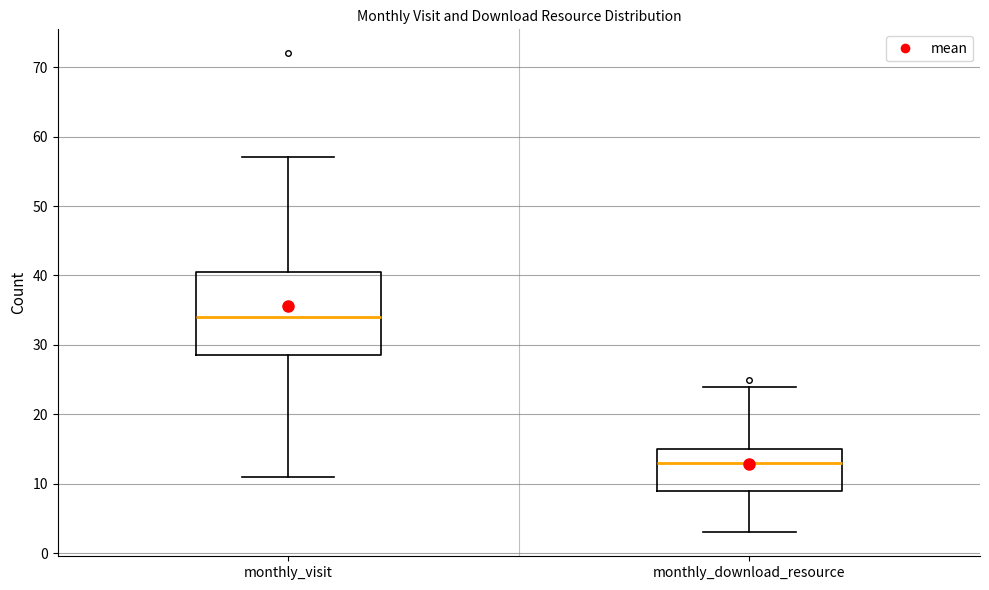

Which box is the tallest, from its lower edge to its upper edge?

monthly_visit